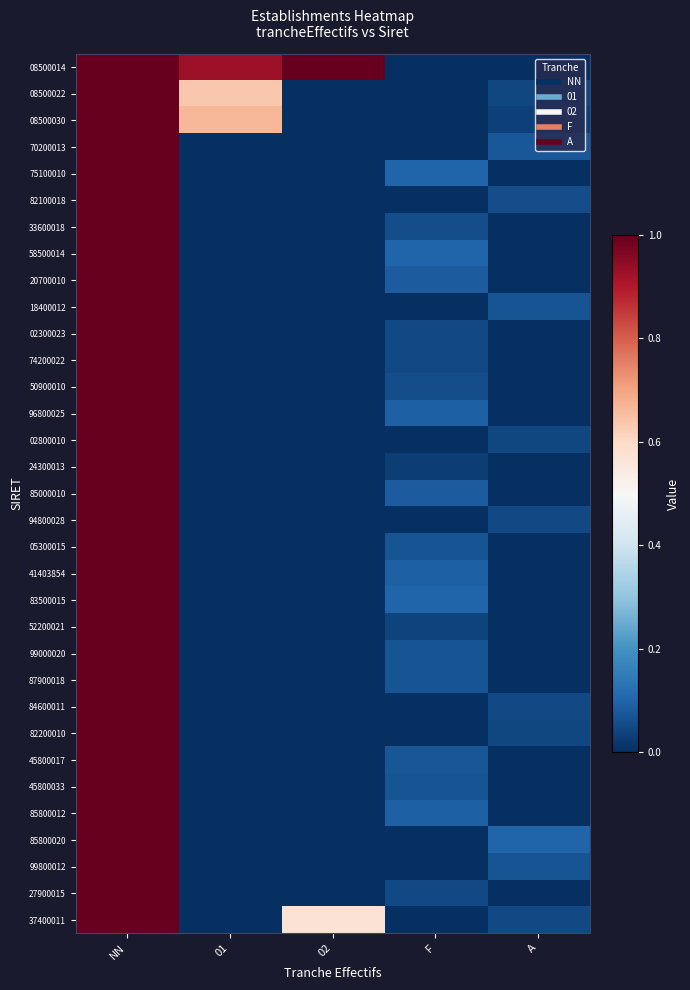

At 02, list the series in order from smallest to largest.

08500022, 08500030, 70200013, 75100010, 82100018, 33600018, 58500014, 20700010, 18400012, 02300023, 74200022, 50900010, 96800025, 02800010, 24300013, 85000010, 94800028, 05300015, 41403854, 83500015, 52200021, 99000020, 87900018, 84600011, 82200010, 45800017, 45800033, 85800012, 85800020, 99800012, 27900015, 37400011, 08500014